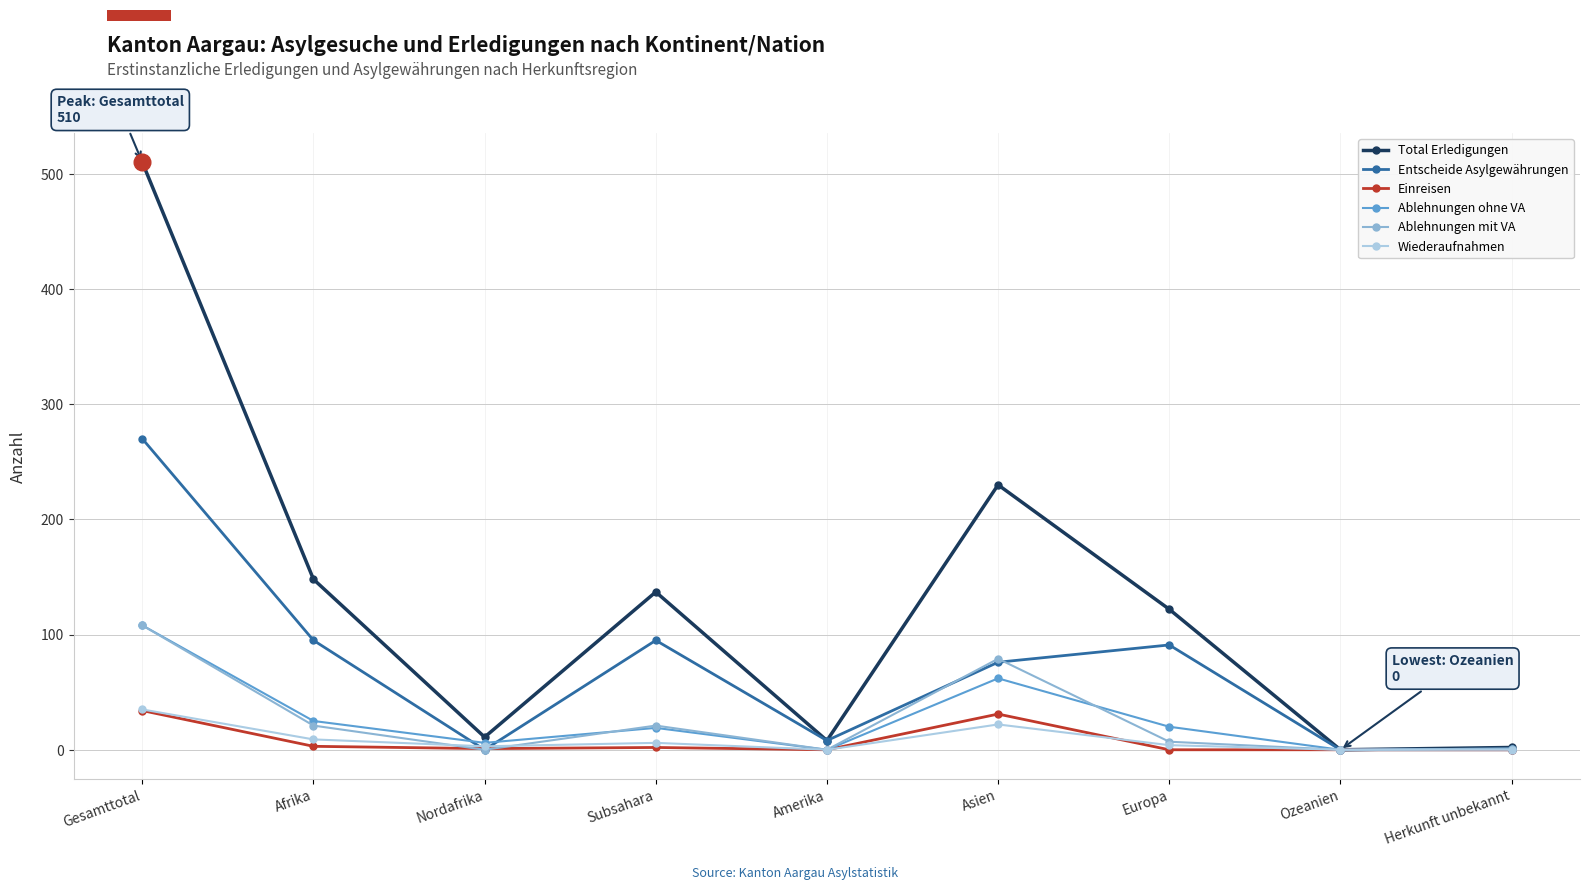

Which series has the widest spread of values?

Total Erledigungen